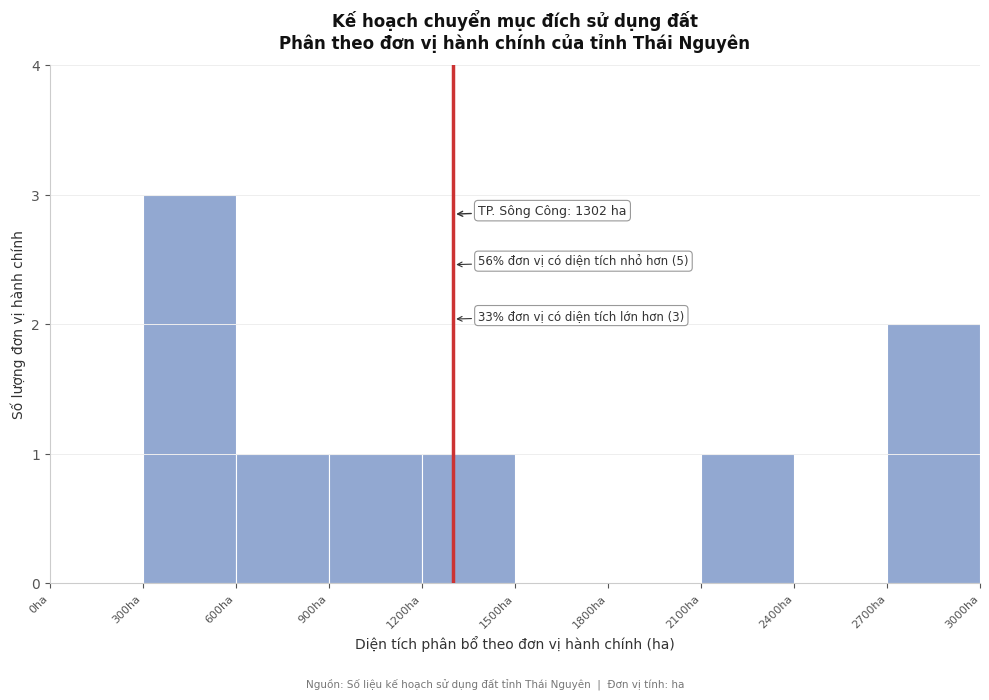

Which range on the x-axis has the tallest bar?

300 to 600